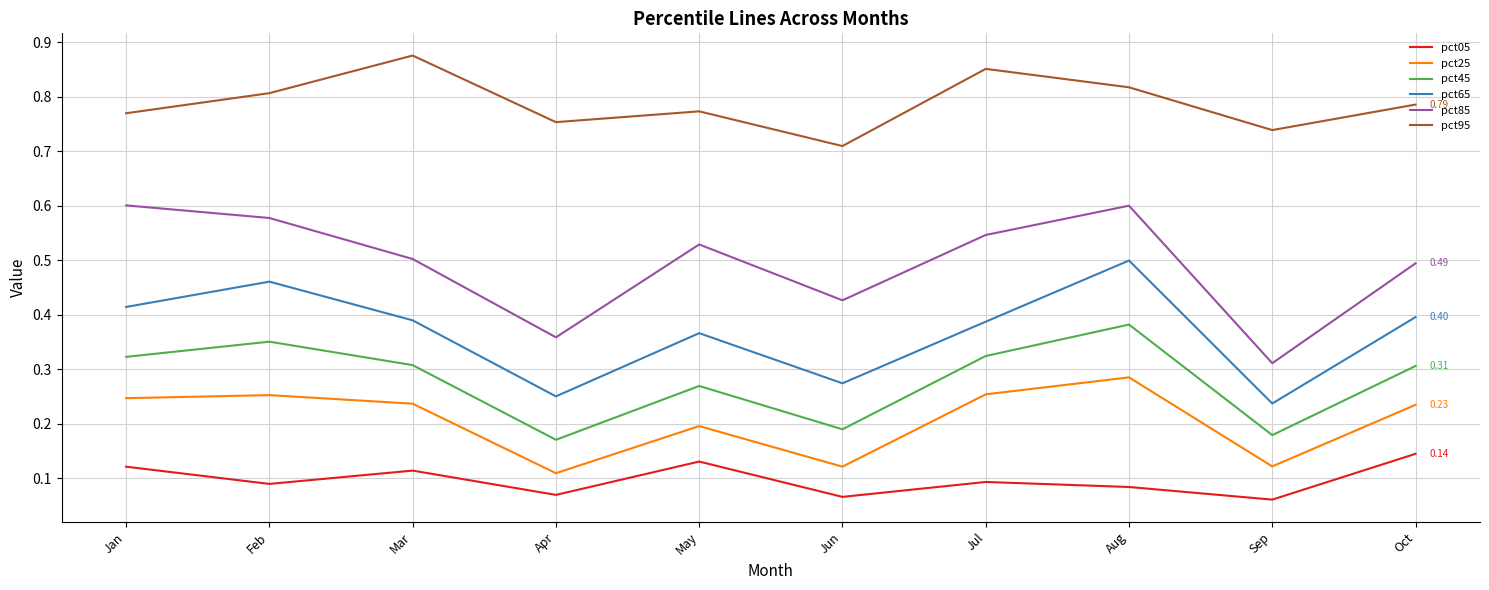

Which category has the highest value across all series?

Mar